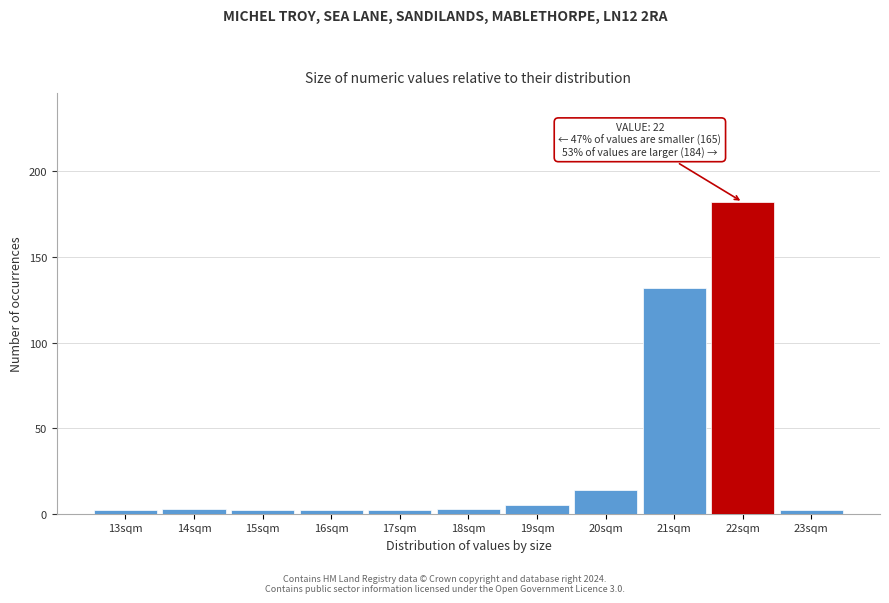

Reading right to left, transcribe all the data shown in this chart.

23sqm=2	22sqm=182	21sqm=132	20sqm=14	19sqm=5	18sqm=3	17sqm=2	16sqm=2	15sqm=2	14sqm=3	13sqm=2